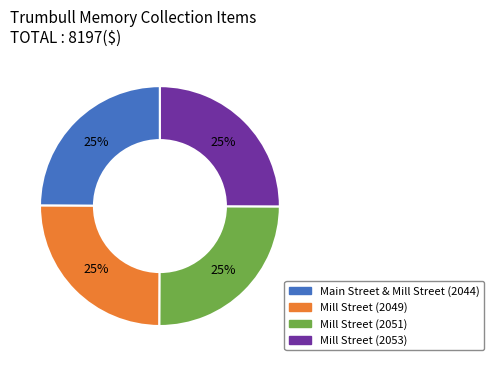

To the nearest percent, what is the combined percentage of Mill Street (2053) and Mill Street (2049)?

50%